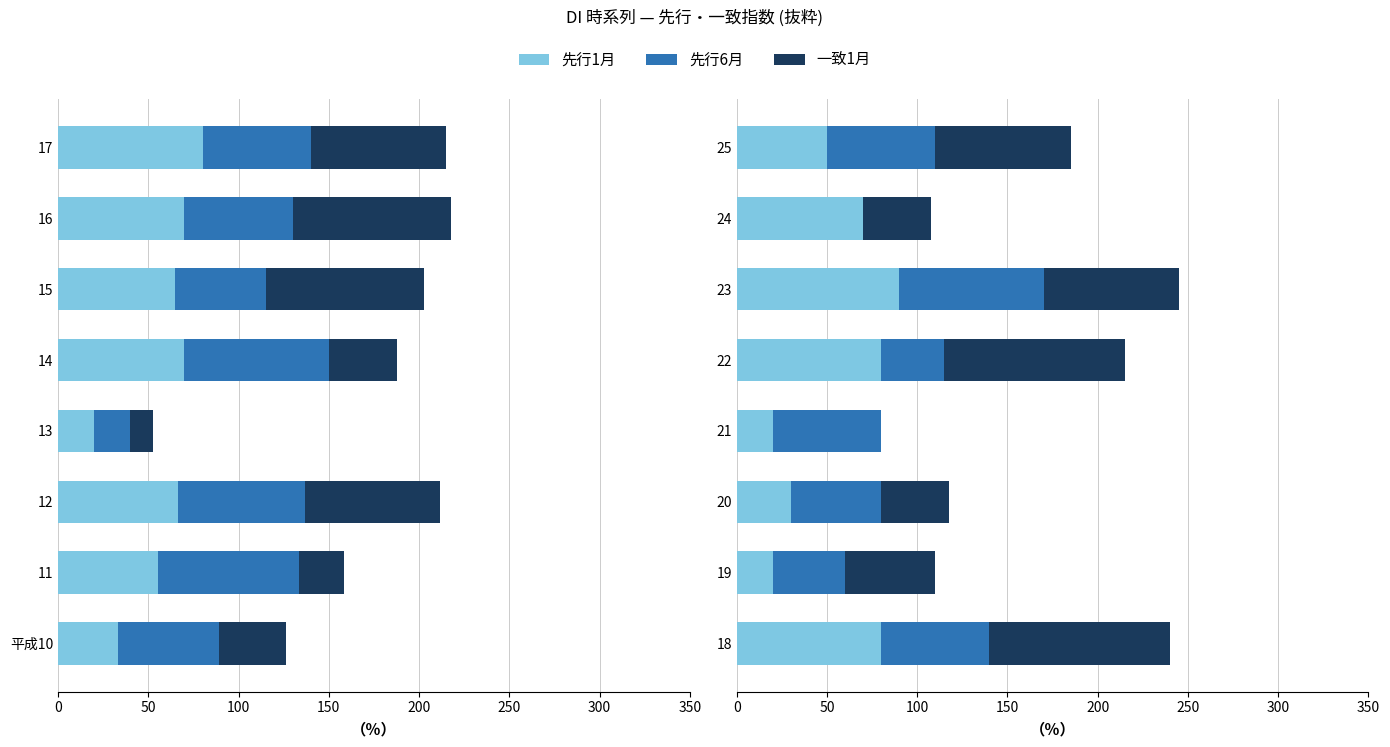

Between 20 and 25, which series saw the biggest shift?

一致1月